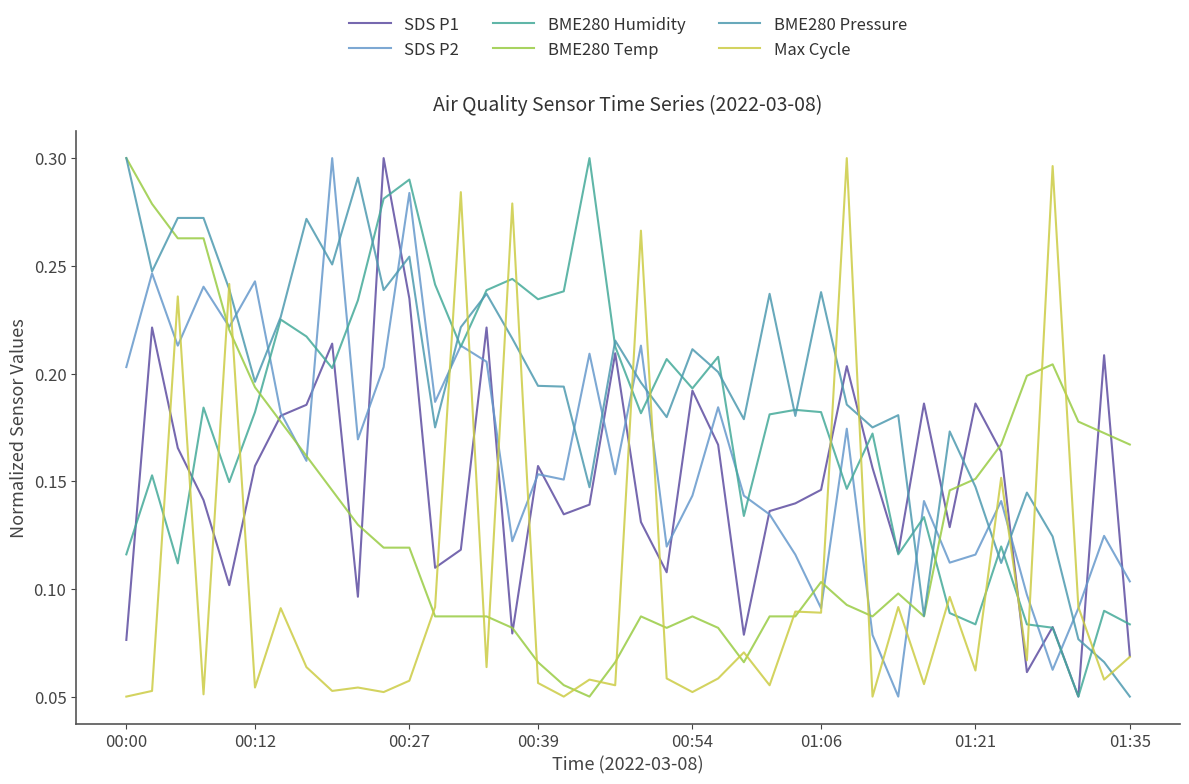

After their last crossing, which series has the higher values: Max Cycle or SDS P1?

SDS P1